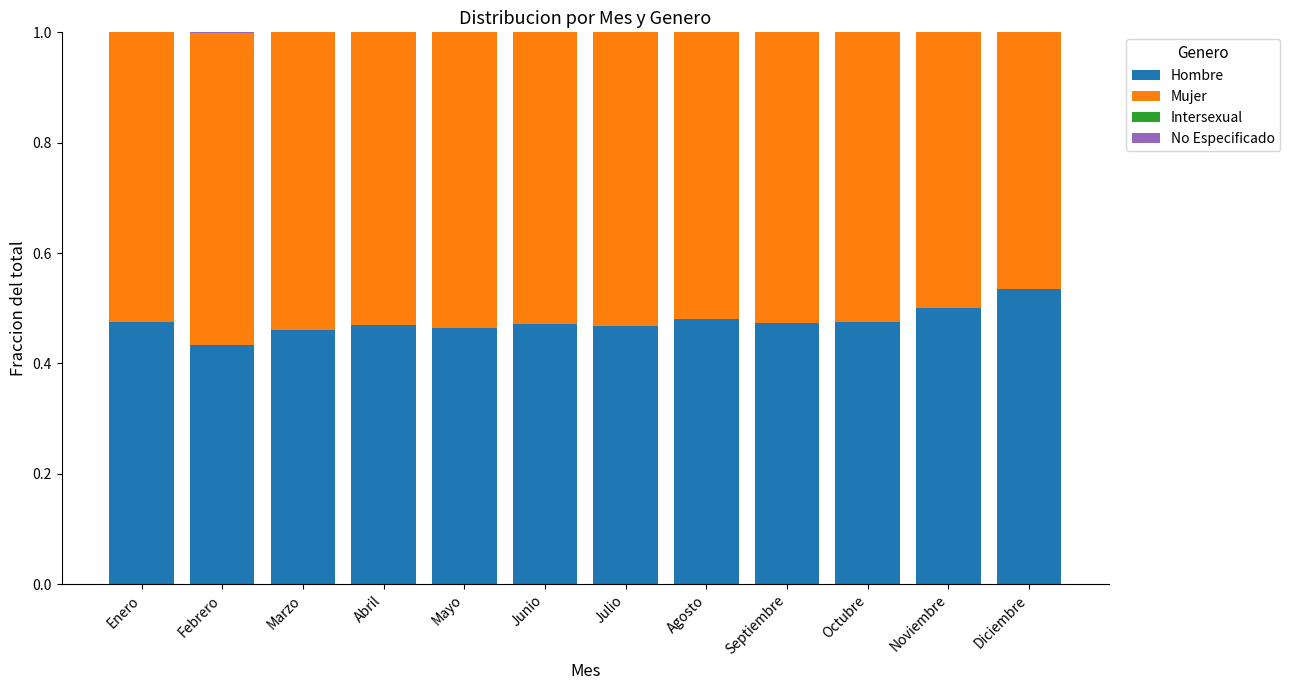

What is the total value across all series at Diciembre?

1.0